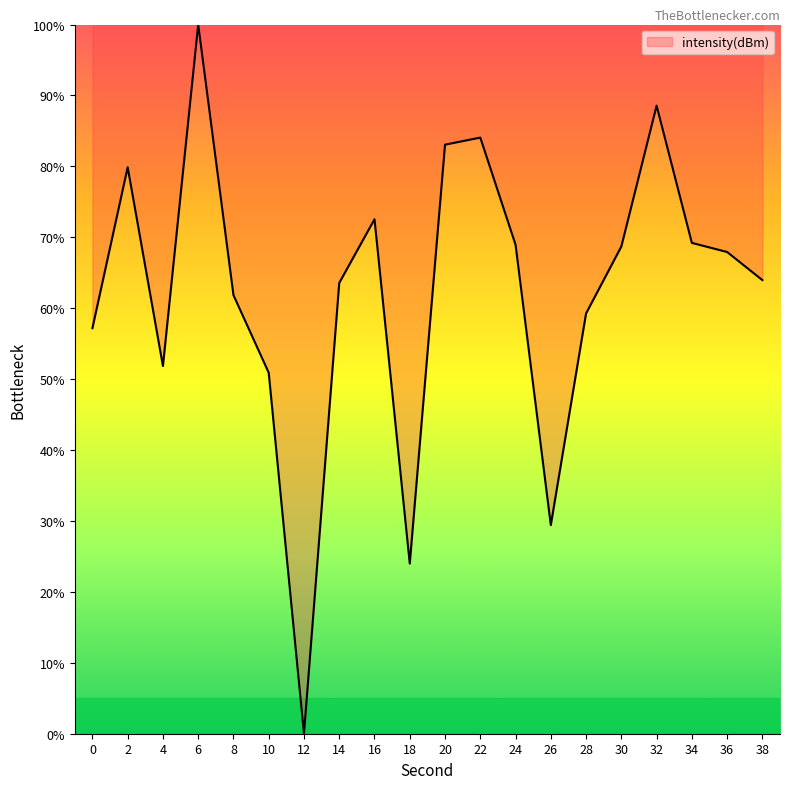

What is the maximum value shown in the chart?

100.0